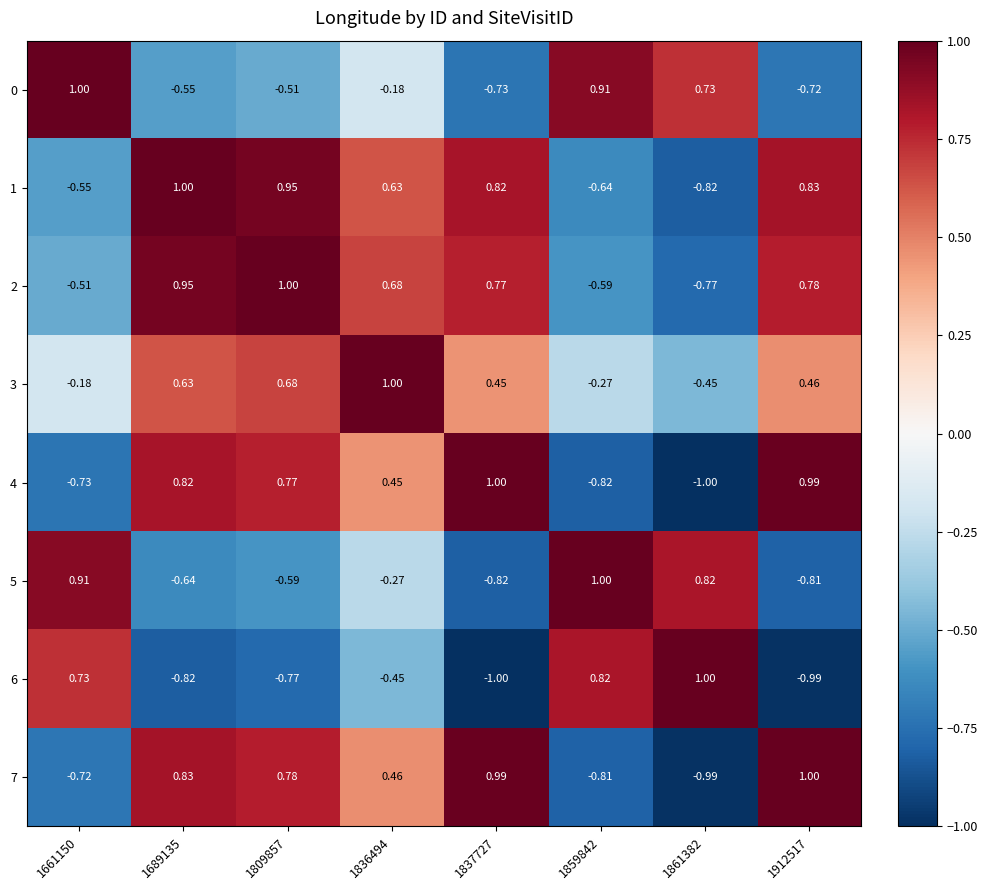

Is the value of 5 at 1912517 greater than the value of 3 at 1859842?

No